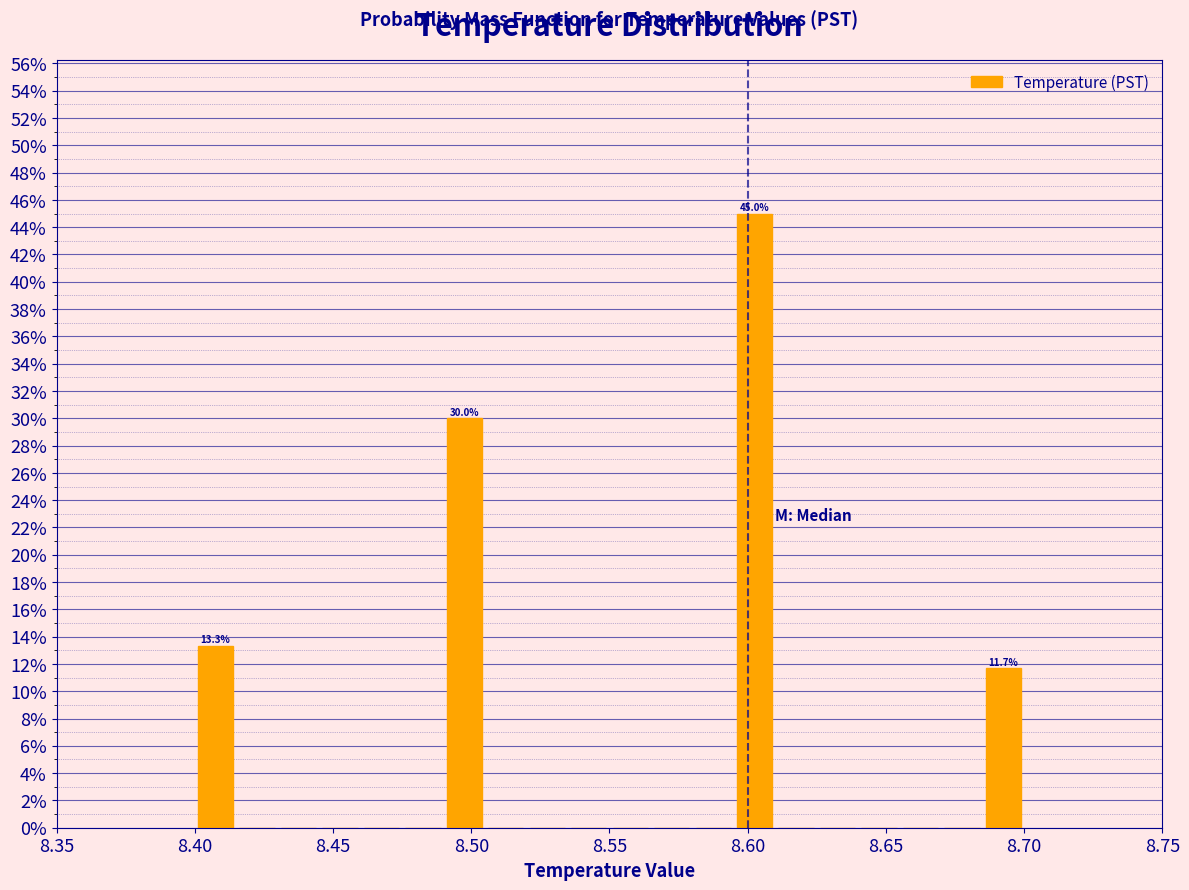

Around what value on the x-axis is the tallest bar? Give the approximate position of its centre, as read against the axis.

8.605